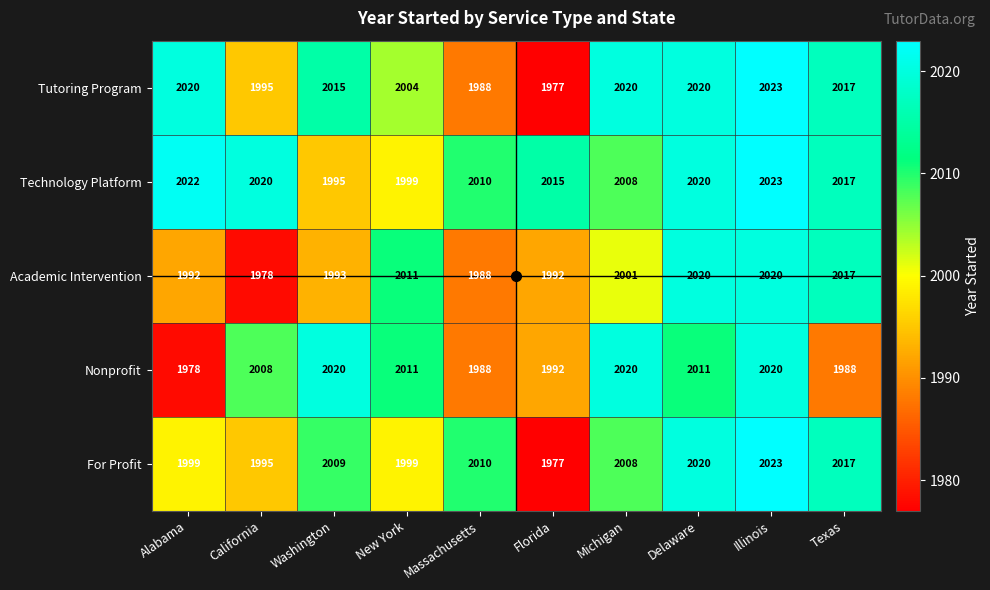

The Technology Platform series shows 797 at Texas. True or false?

False